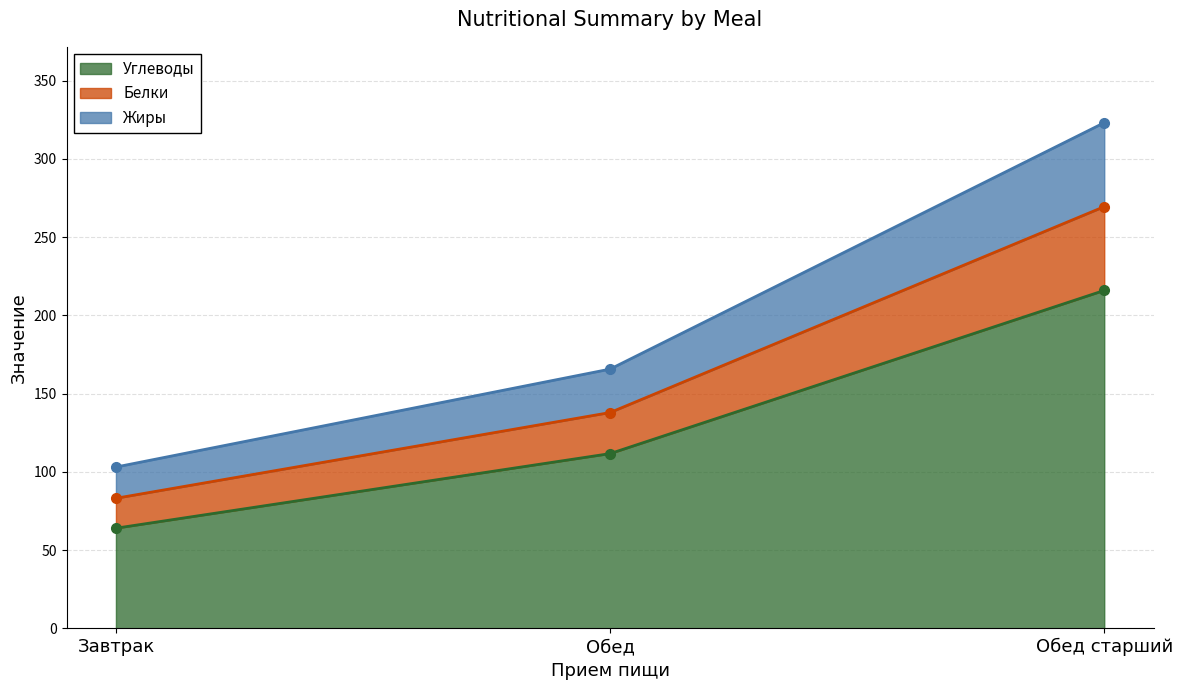

How many series are shown in this chart?

3